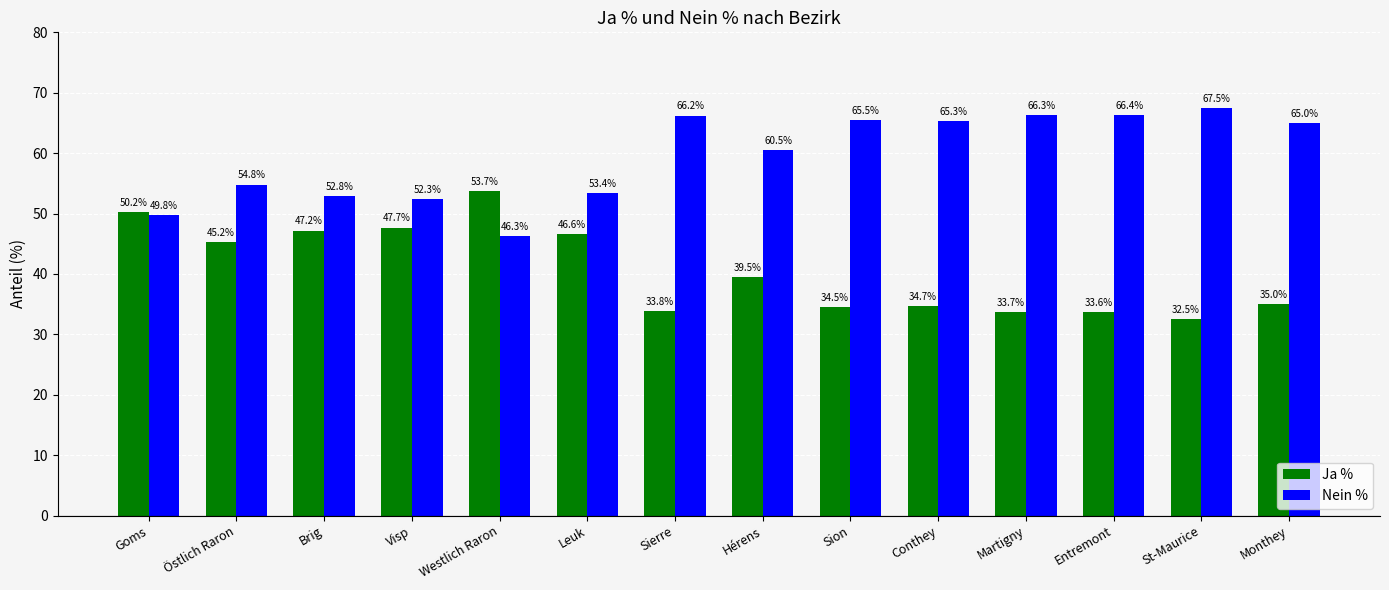

What is the difference between the highest and lowest values at Sion?

31.0